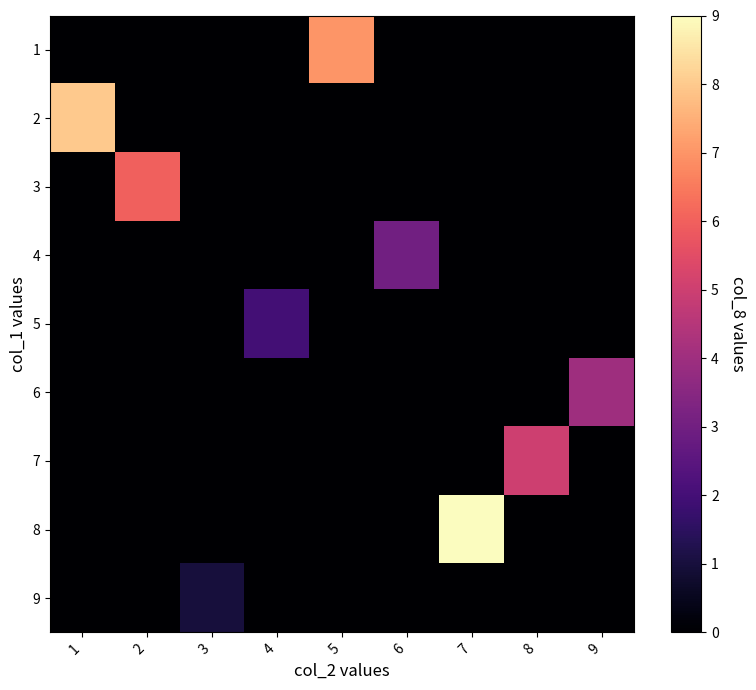

Reading left to right, transcribe all the data shown in this chart.

1: 1=0	2=0	3=0	4=0	5=7	6=0	7=0	8=0	9=0
2: 1=8	2=0	3=0	4=0	5=0	6=0	7=0	8=0	9=0
3: 1=0	2=6	3=0	4=0	5=0	6=0	7=0	8=0	9=0
4: 1=0	2=0	3=0	4=0	5=0	6=3	7=0	8=0	9=0
5: 1=0	2=0	3=0	4=2	5=0	6=0	7=0	8=0	9=0
6: 1=0	2=0	3=0	4=0	5=0	6=0	7=0	8=0	9=4
7: 1=0	2=0	3=0	4=0	5=0	6=0	7=0	8=5	9=0
8: 1=0	2=0	3=0	4=0	5=0	6=0	7=9	8=0	9=0
9: 1=0	2=0	3=1	4=0	5=0	6=0	7=0	8=0	9=0